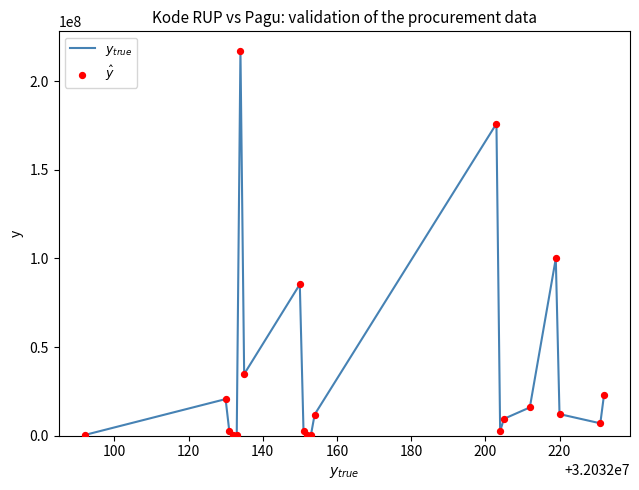

What is the greatest value displayed?

217200000